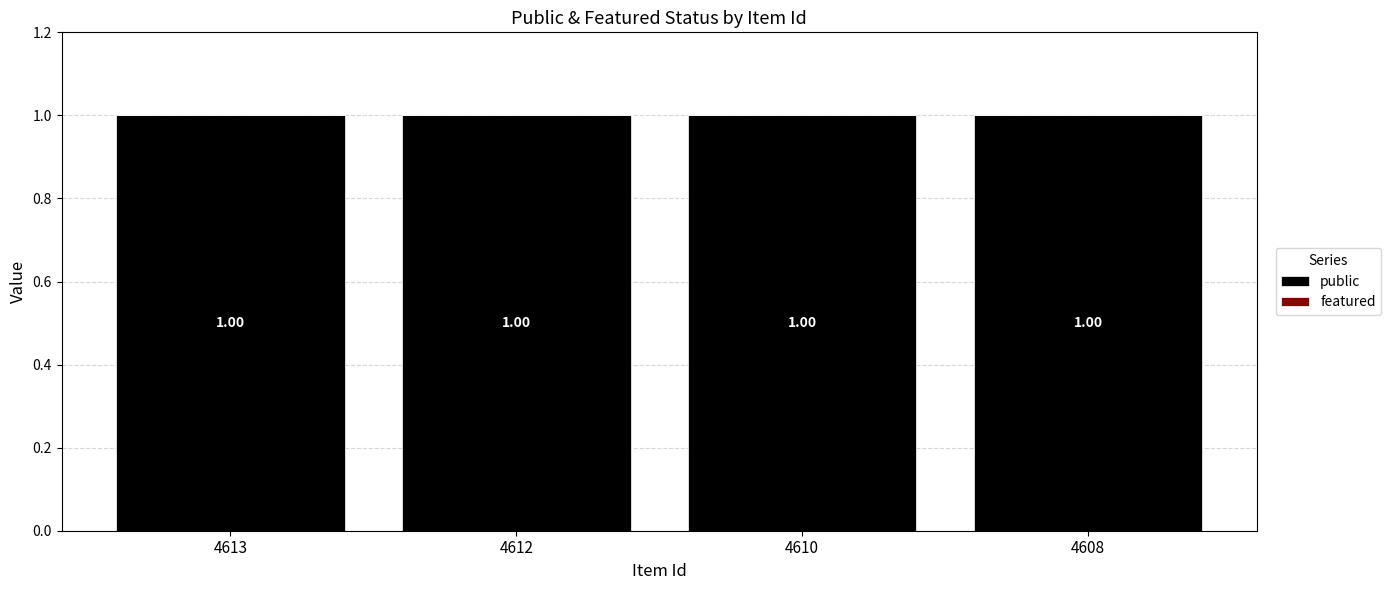

Which has a higher value, 4610 or 4608?

4610